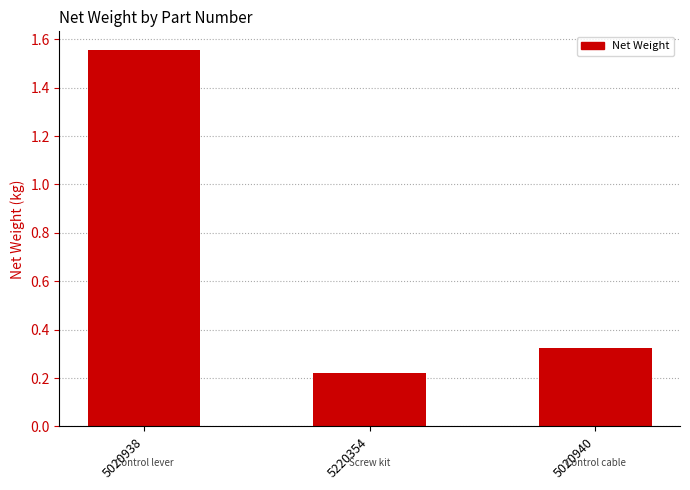

Is it true that the value at 5020940 is 0.1?

False